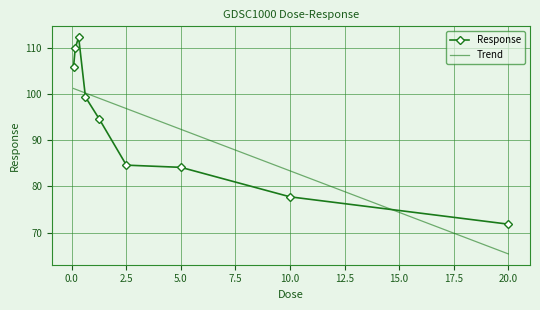

What is the difference between the values at 10.0 and 0.15625?

32.1